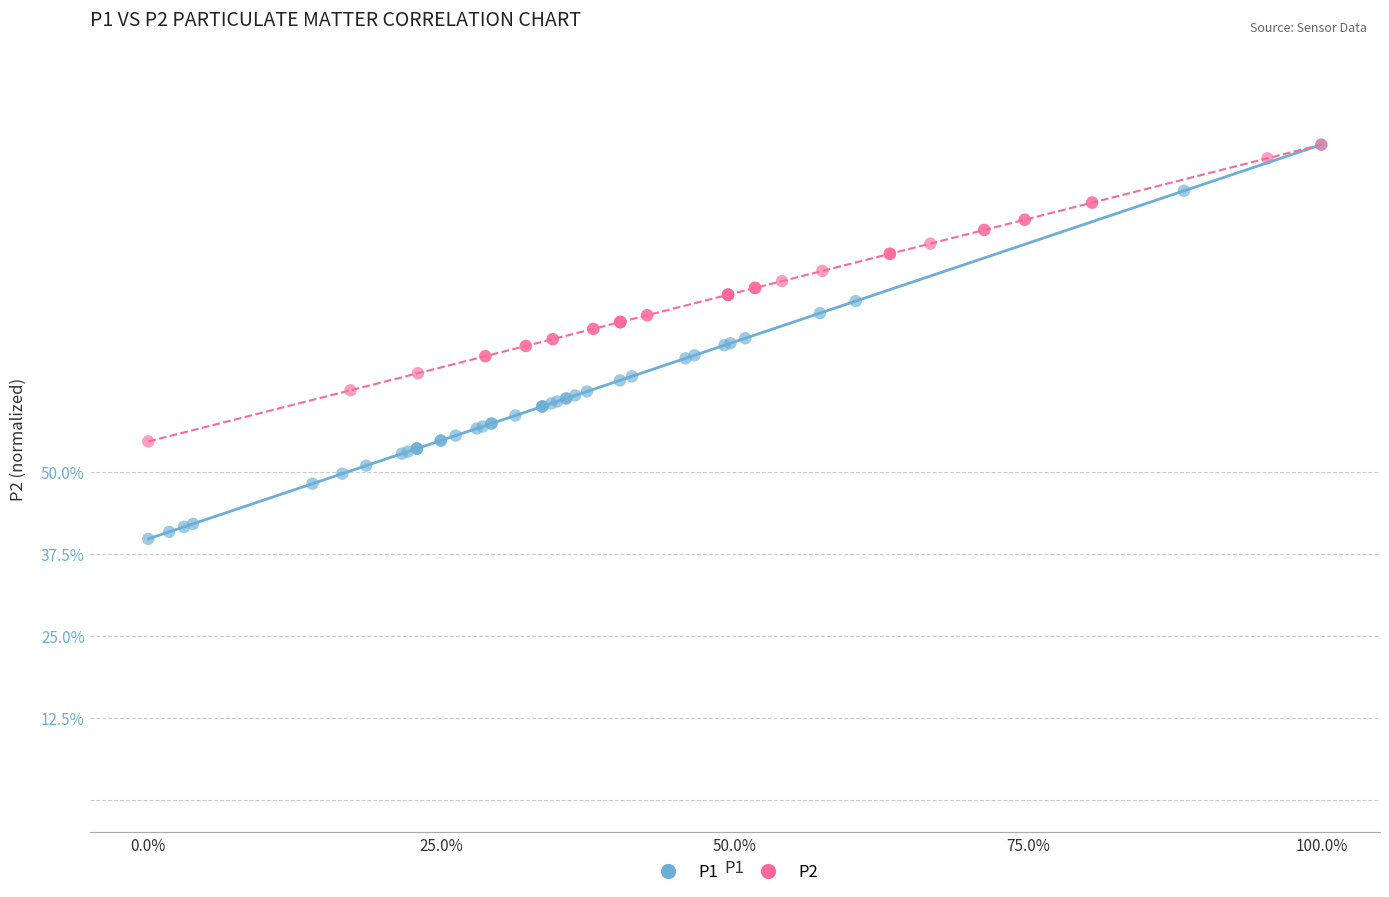

What are all the series names shown in the legend?

P1, P2